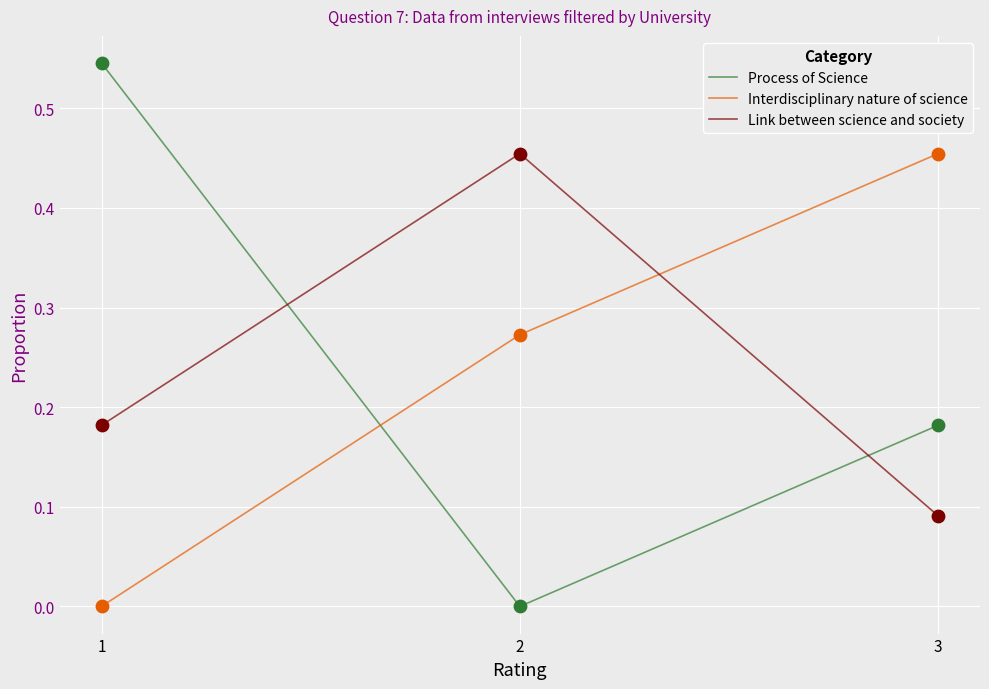

What is the total value across all series at 1?

0.7